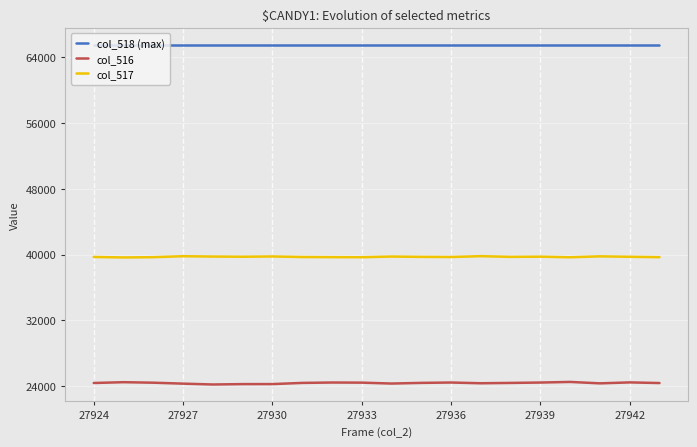

Does the chart have visible grid lines?

Yes